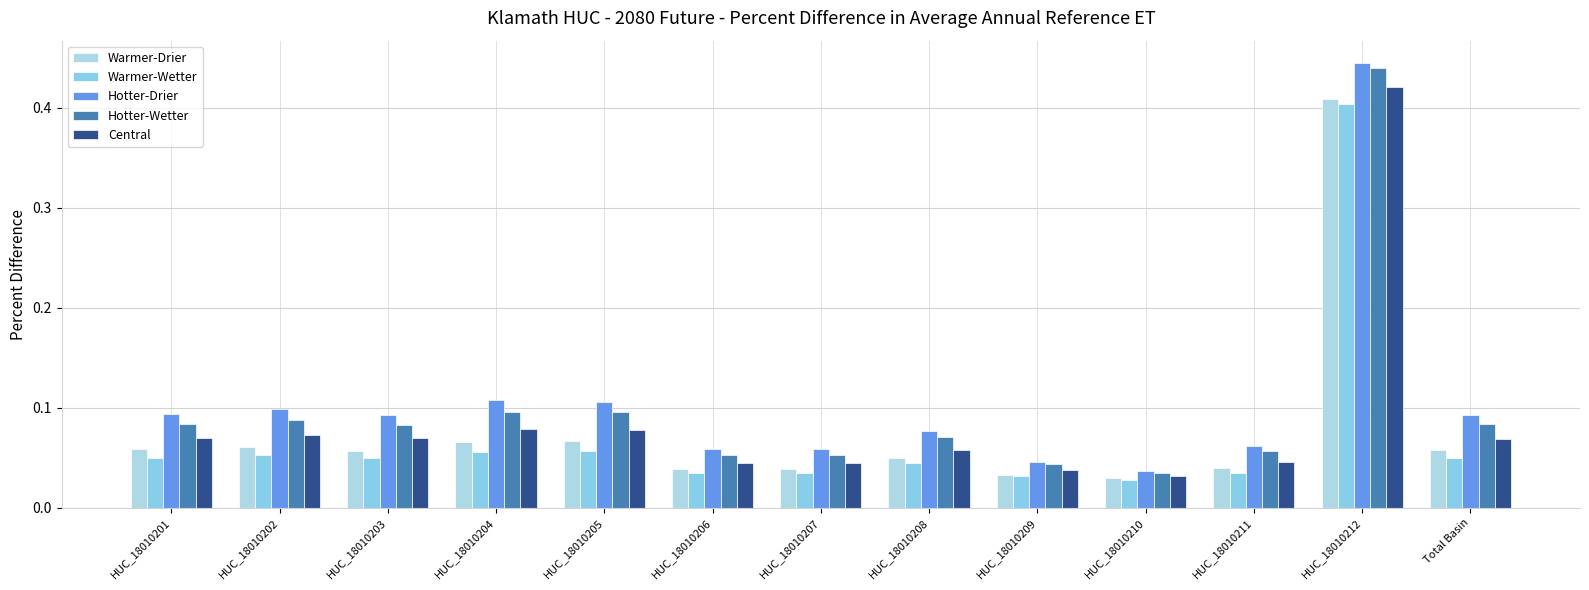

Which series changed the most between HUC_18010202 and HUC_18010206?

Hotter-Drier